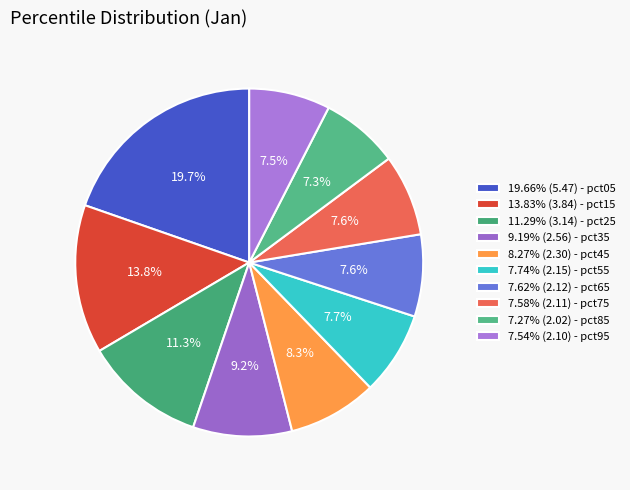

How many segments does this pie chart have?

10